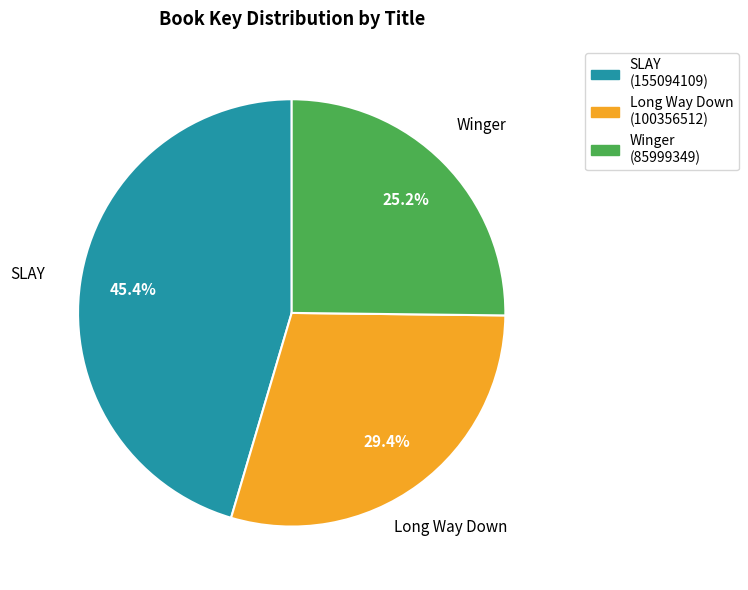

Does Long Way Down represent more than half of the total?

No